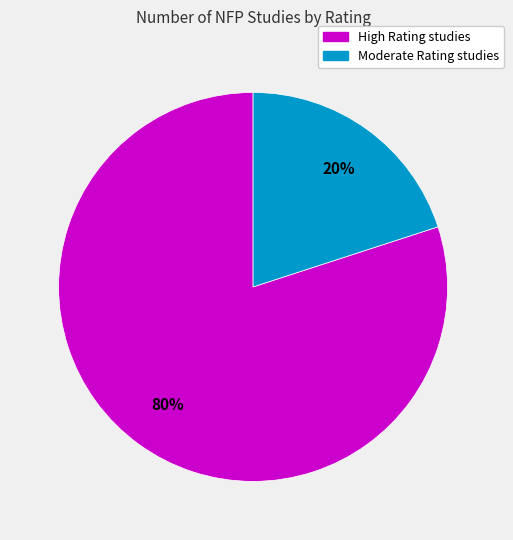

To the nearest percent, what is the difference between the largest and smallest slice percentages?

60%